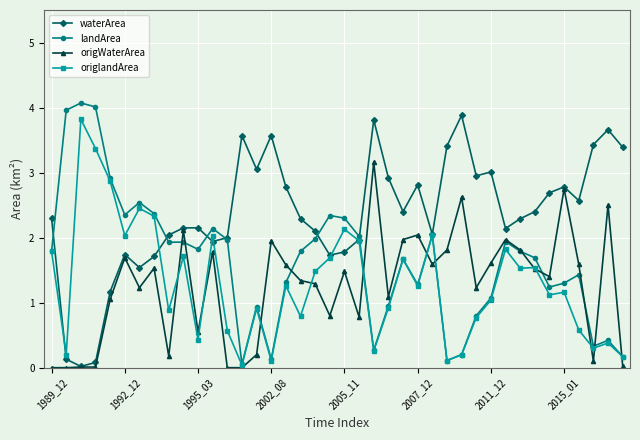

Which series has the largest total across all categories?

waterArea